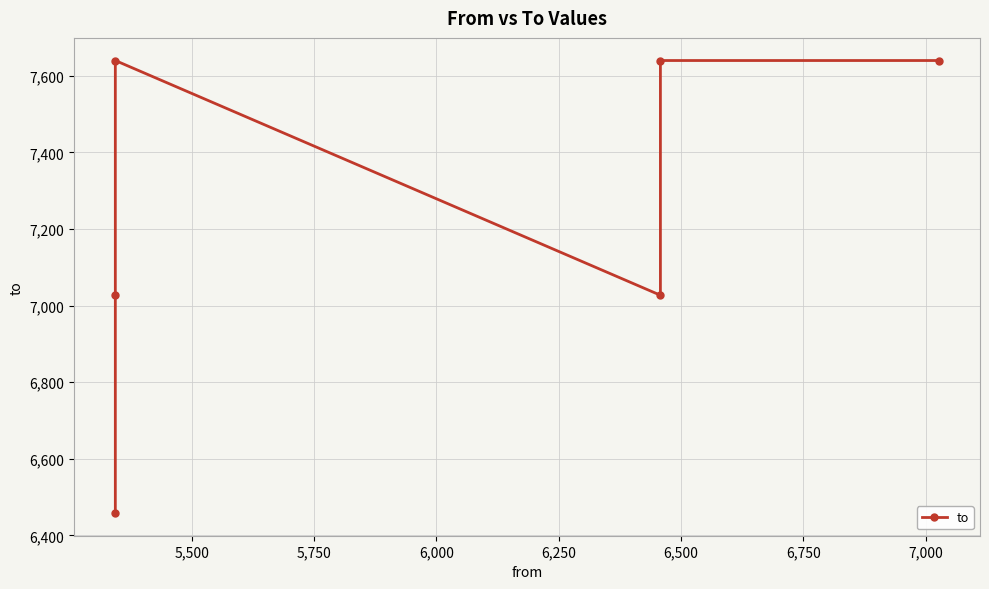

How many values are below 7640?

3